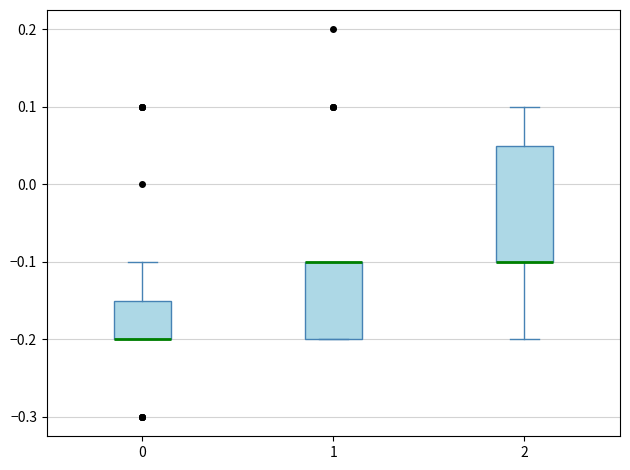

Which box is the tallest, from its lower edge to its upper edge?

2